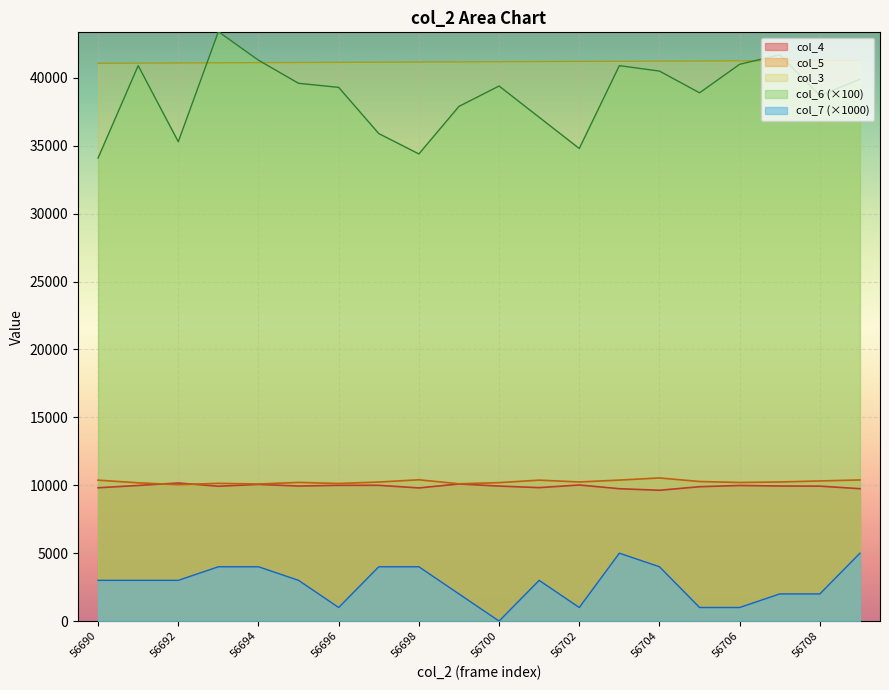

Which category has the lowest value in the col_4 series?

56704